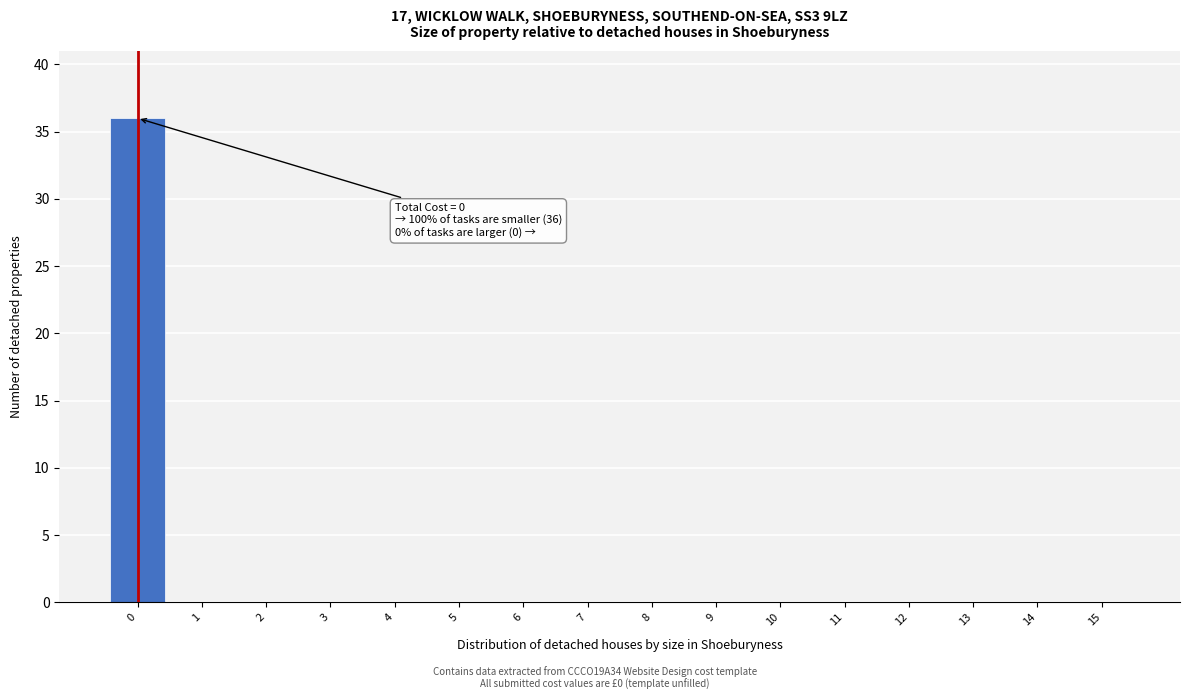

Reading right to left, what are all the values shown in this chart?

15=0	14=0	13=0	12=0	11=0	10=0	9=0	8=0	7=0	6=0	5=0	4=0	3=0	2=0	1=0	0=36